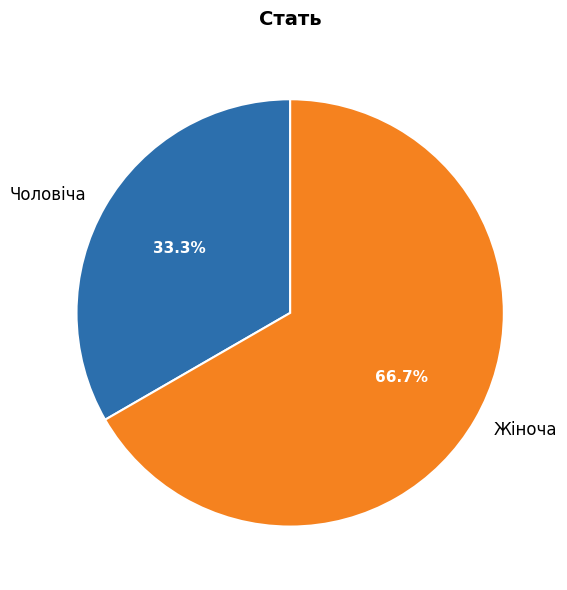

Combined, what portion of the pie is Чоловіча and Жіноча?

100.0%